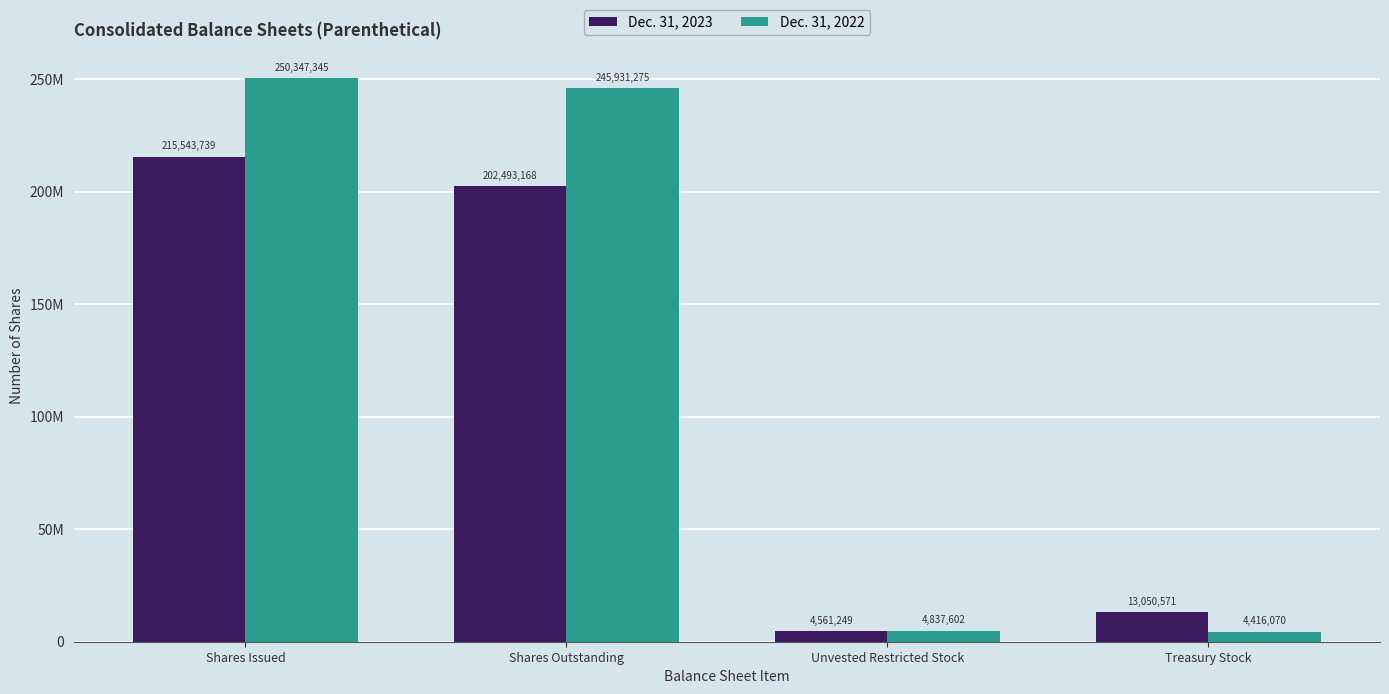

Between Shares Issued and Treasury Stock, which series saw the biggest shift?

Dec. 31, 2022